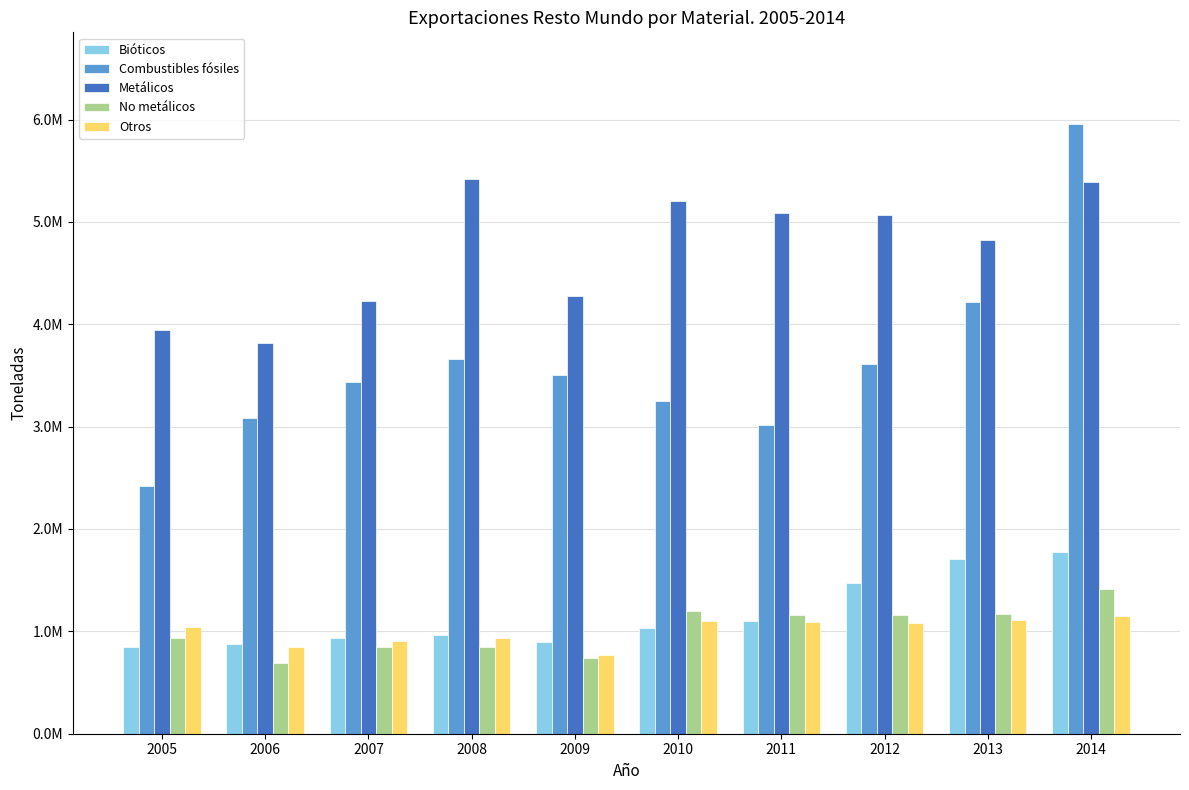

What are all the series names shown in the legend?

Bióticos, Combustibles fósiles, Metálicos, No metálicos, Otros